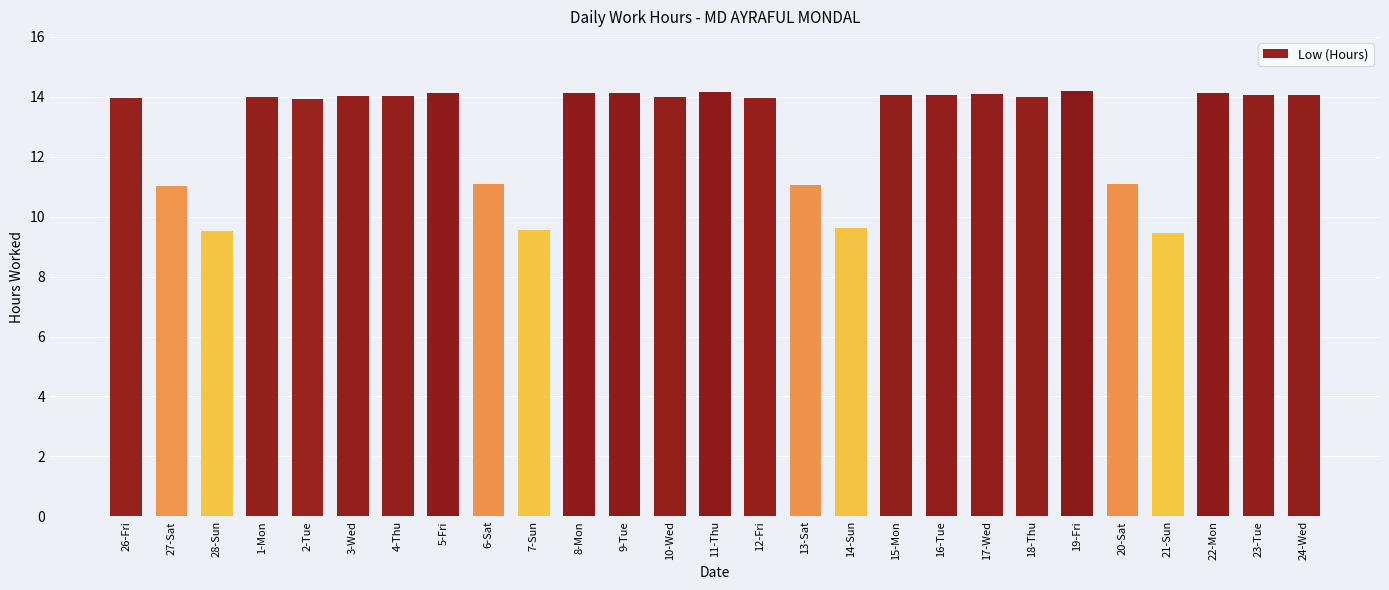

Is it true that the value at 9-Tue is 14.1?

True